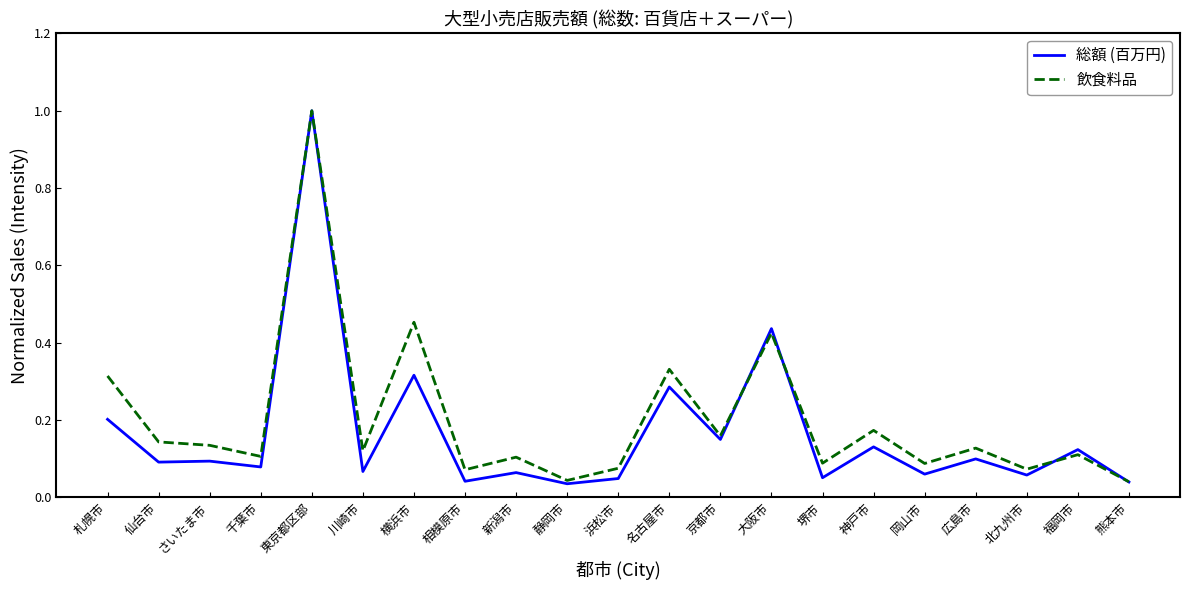

At how many categories does at least one series exceed 0?

21